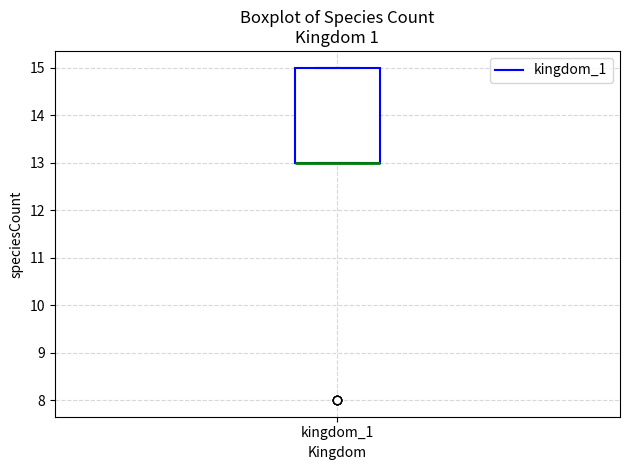

Read this box plot against the y-axis: the position of the median line, the range covered by the box, and the ends of both whiskers. The values are not printed on the chart, so give them approximately, as read against the axis.

median 13 (drawn on the box's lower edge), box 13 to 15, whiskers 13 to 15